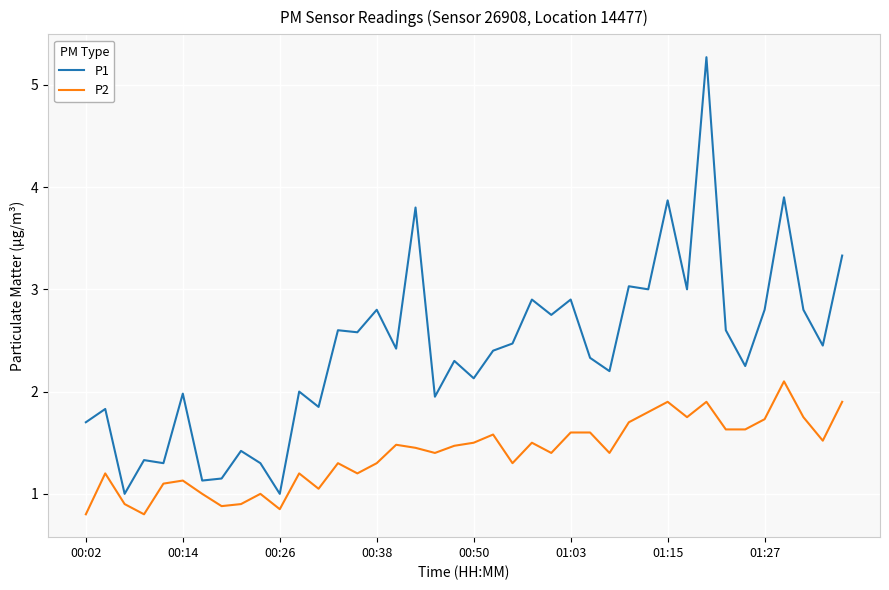

How many lines are shown in the chart?

2